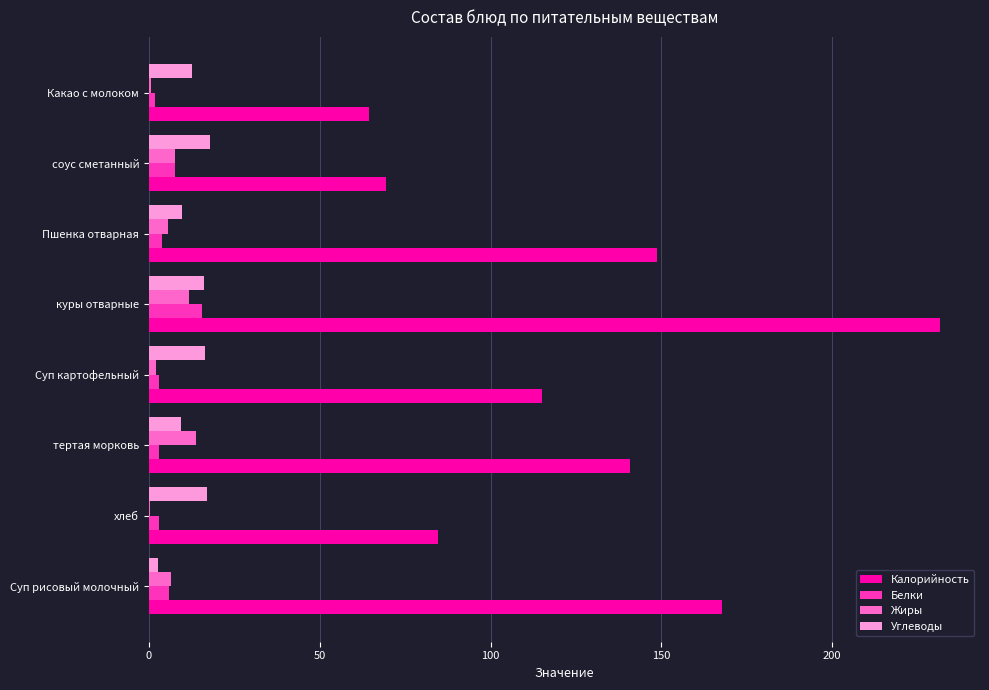

What is the greatest value displayed?

231.7